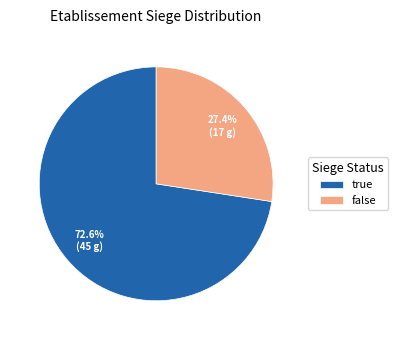

What portion of the pie excludes false?

72.6%